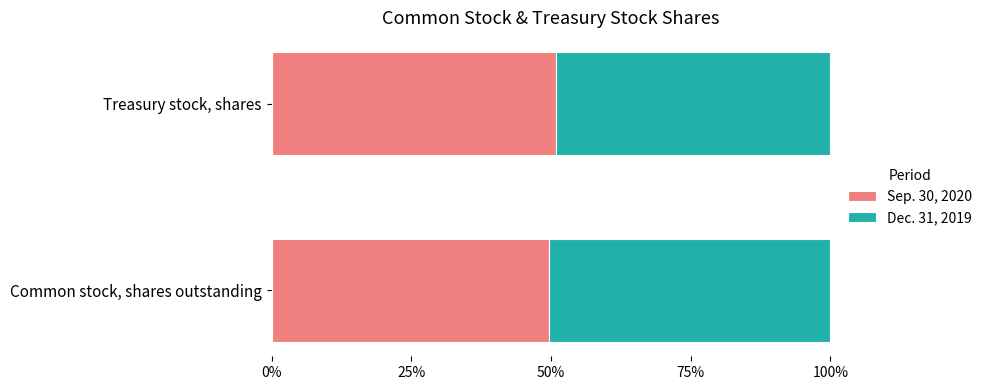

The Sep. 30, 2020 series shows 23.7 at Treasury stock, shares. True or false?

False